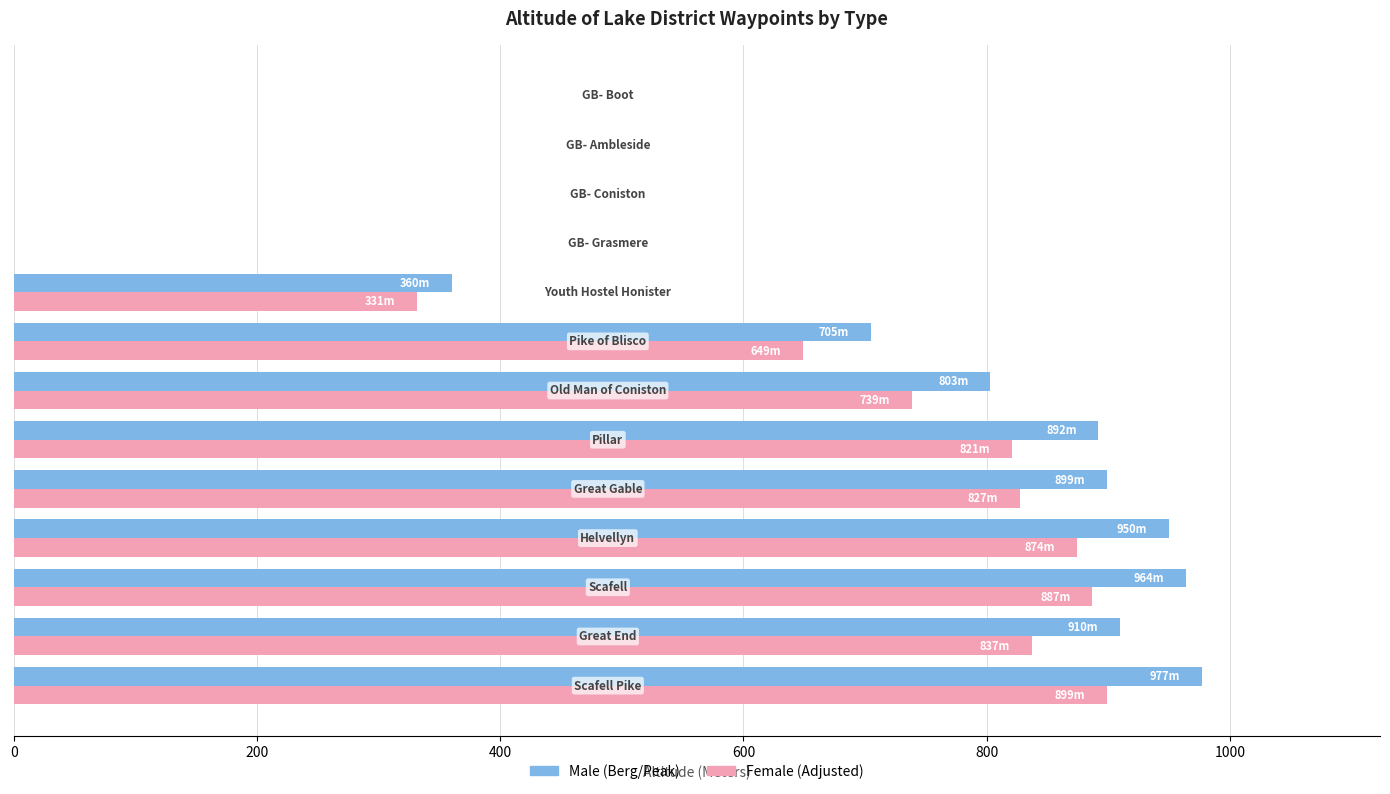

What is the greatest value displayed?

977.0